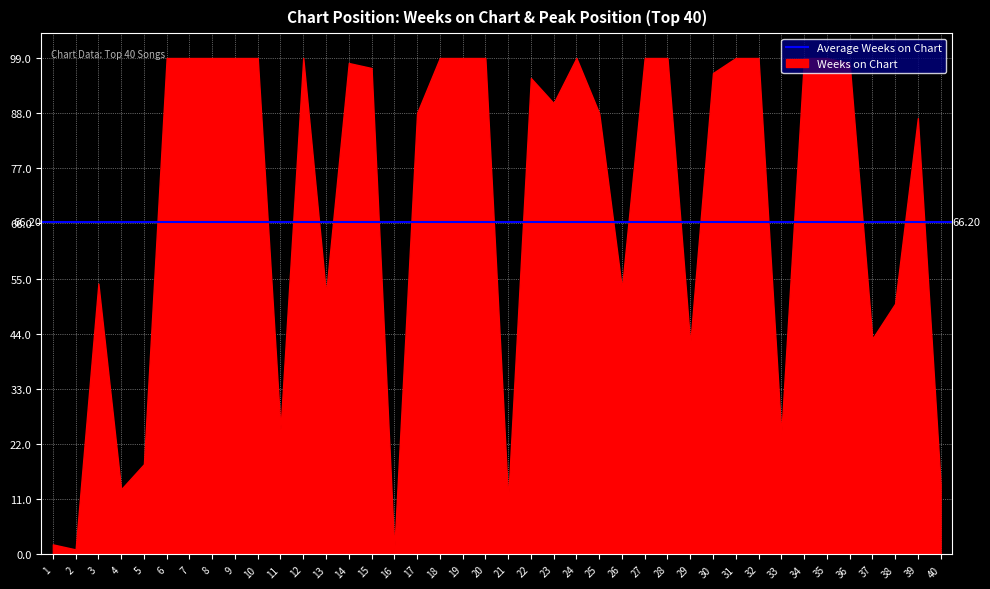

Reading left to right, extract all data points from this chart.

Weeks on Chart: 1=2	2=1	3=54	4=13	5=18	6=99	7=99	8=99	9=99	10=99	11=25	12=99	13=52	14=98	15=97	16=1	17=88	18=99	19=99	20=99	21=11	22=95	23=90	24=99	25=88	26=53	27=99	28=99	29=42	30=96	31=99	32=99	33=24	34=99	35=99	36=98	37=43	38=50	39=87	40=14
Peak Position: 1=1	2=2	3=1	4=1	5=2	6=1	7=2	8=2	9=2	10=2	11=1	12=4	13=5	14=5	15=6	16=16	17=6	18=13	19=14	20=4	21=2	22=10	23=1	24=7	25=12	26=12	27=1	28=1	29=5	30=1	31=3	32=5	33=1	34=12	35=2	36=4	37=20	38=1	39=6	40=5